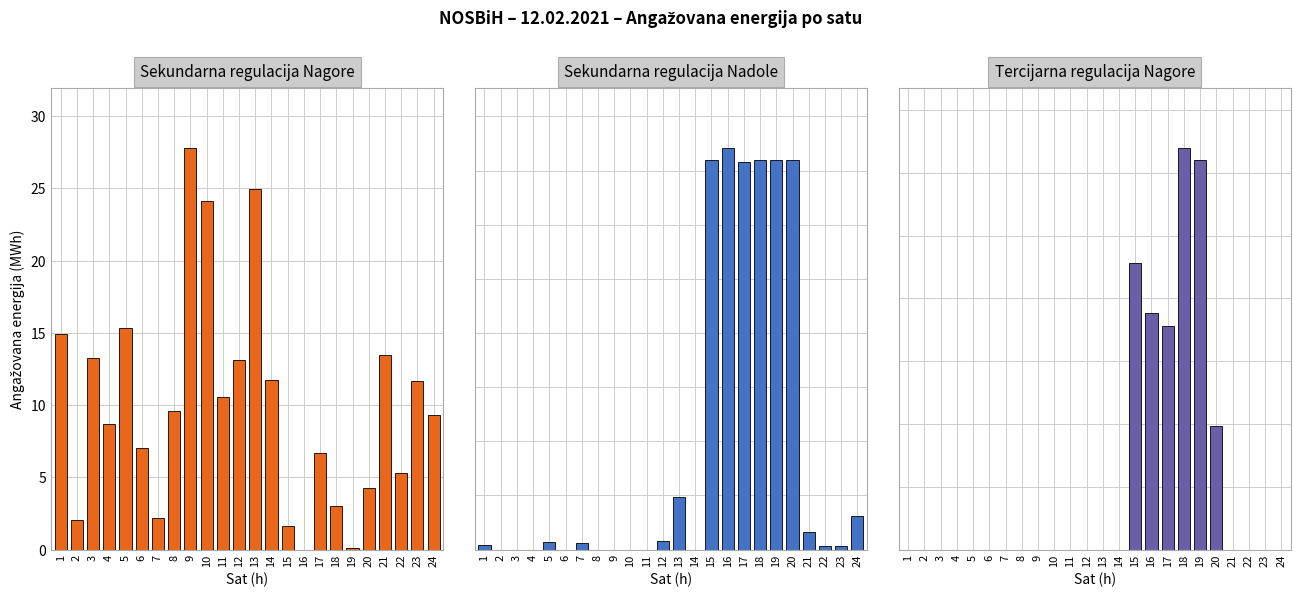

Is it true that Sekundarna regulacija Nagore equals 9.3 at 24?

True